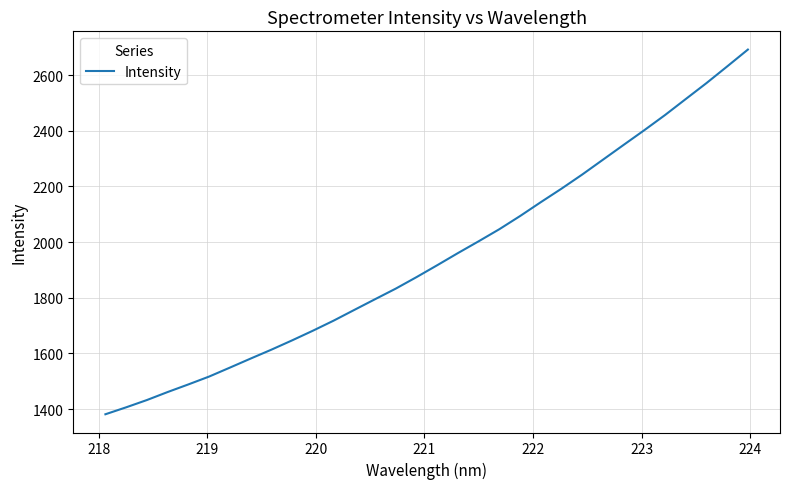

Does the chart have visible grid lines?

Yes